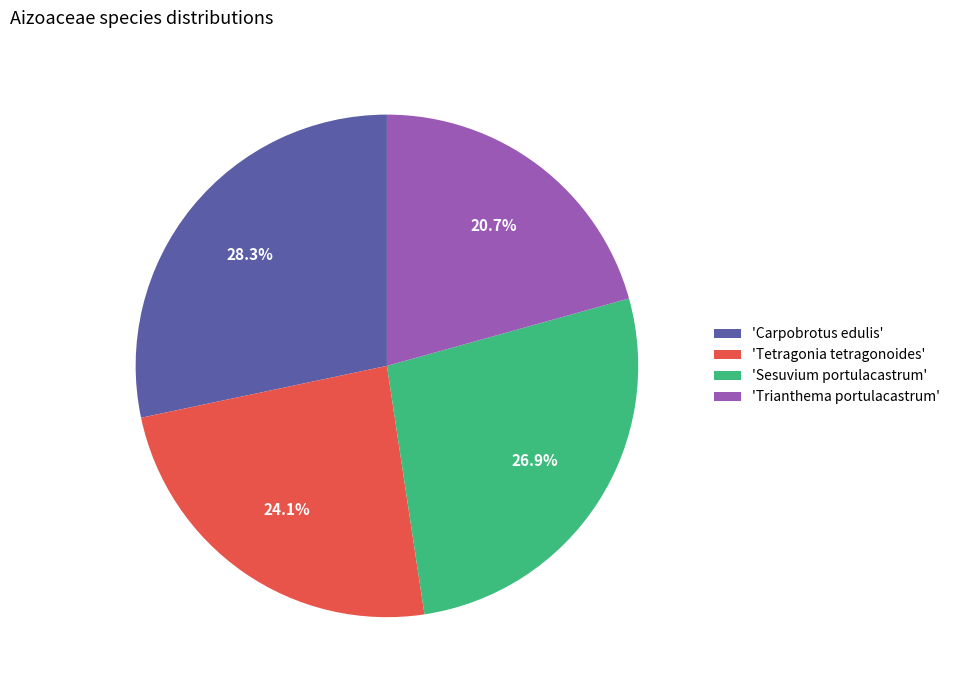

Is there a majority slice in this chart?

No